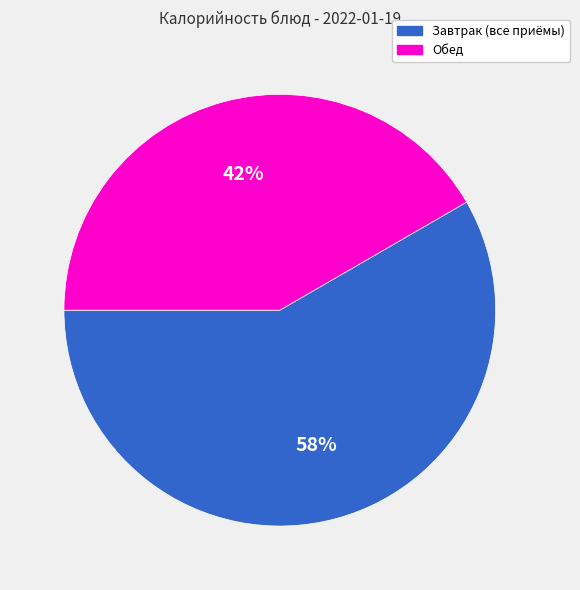

Is there a majority slice in this chart?

Yes